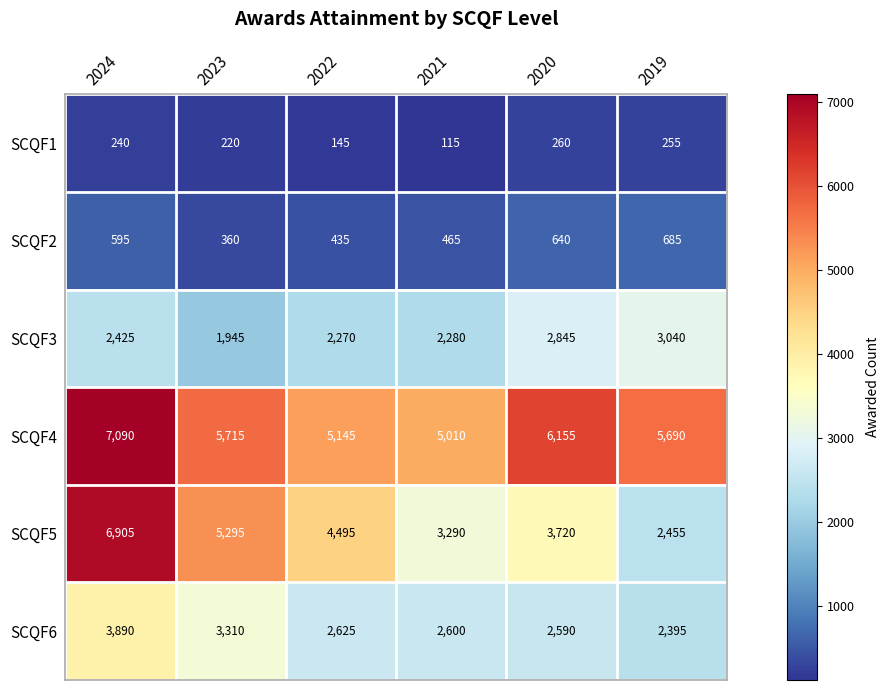

The value of SCQF4 at 2020 is 10347. True or false?

False